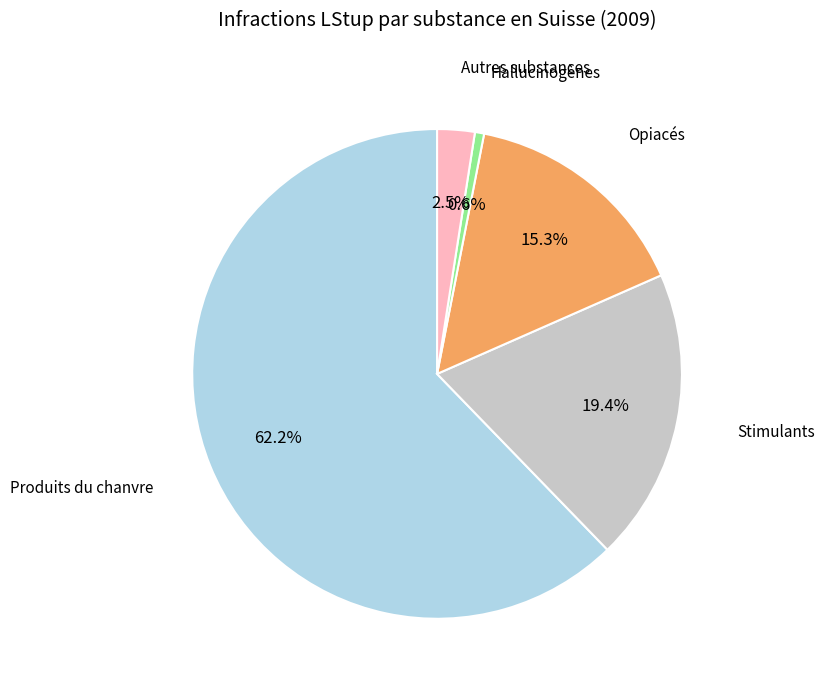

Is there a majority slice in this chart?

Yes